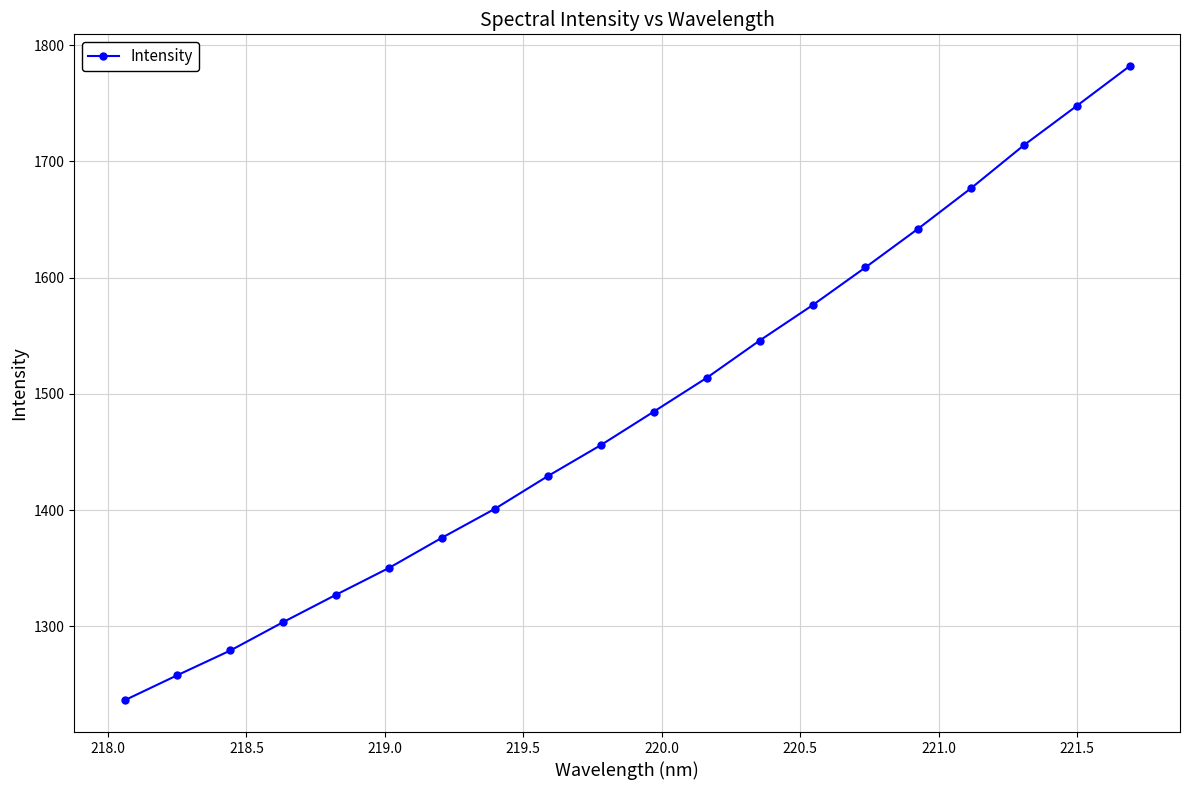

What is the value of the 12th point from the left?

1513.8